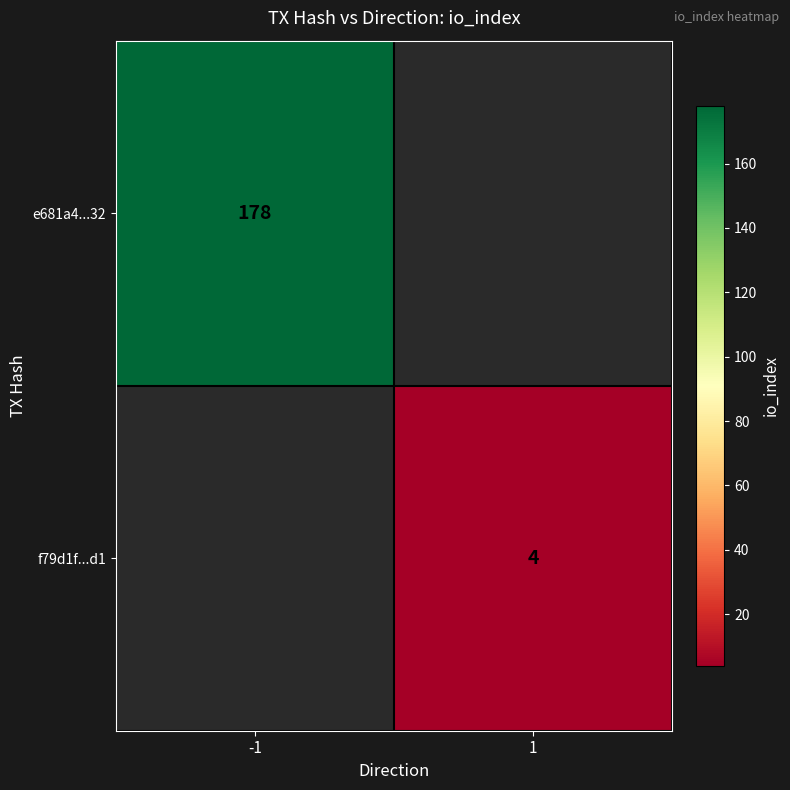

The f79d1f...d1 series shows 4 at 1. True or false?

True